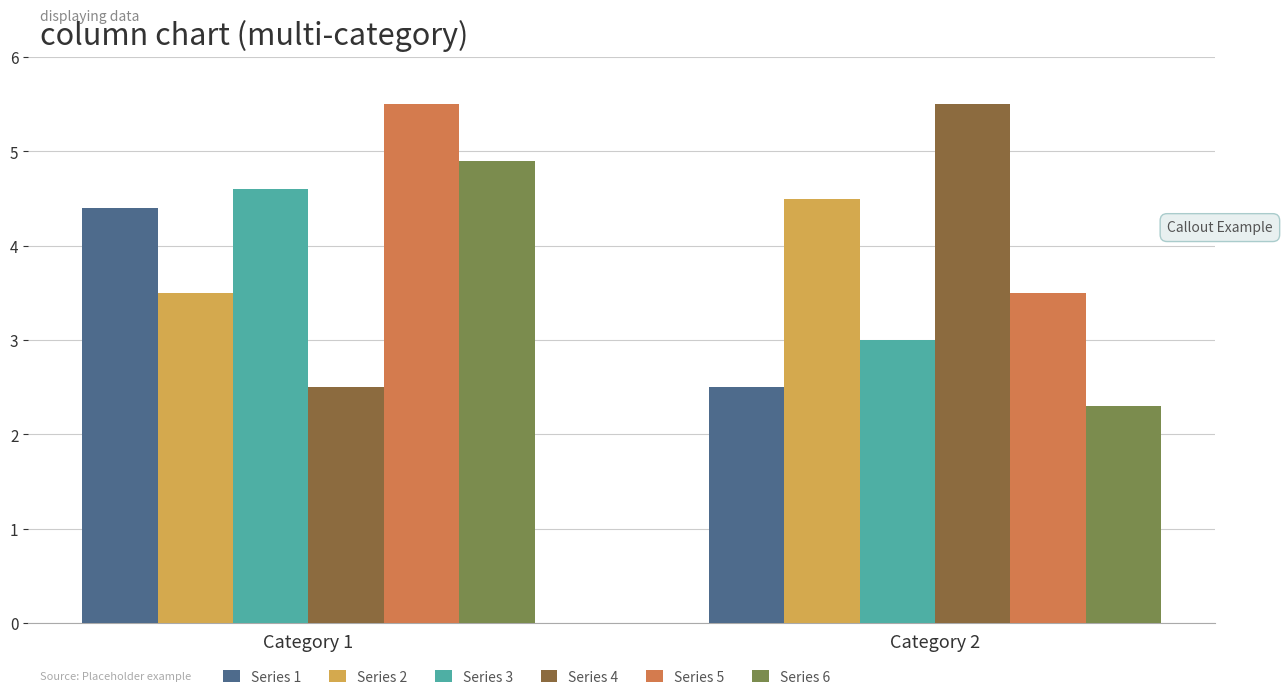

How many values in the Series 3 series exceed 4?

1